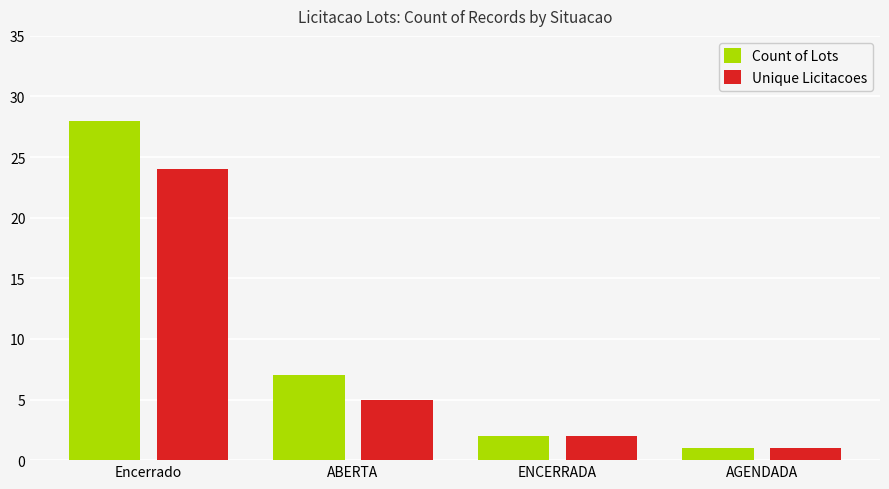

Reading left to right, extract all data points from this chart.

Count of Lots: 28	7	2	1
Unique Licitacoes: 24	5	2	1